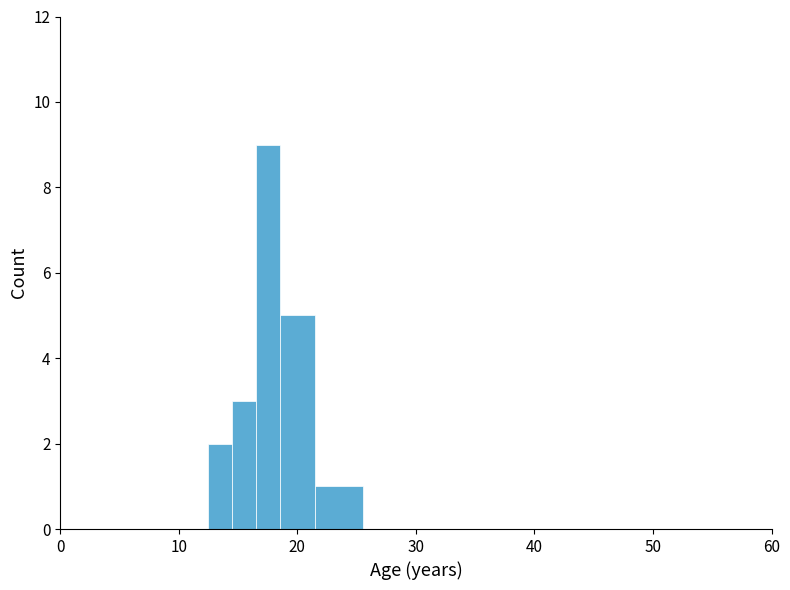

Around what value on the x-axis is the tallest bar? Give the approximate position of its centre, as read against the axis.

18